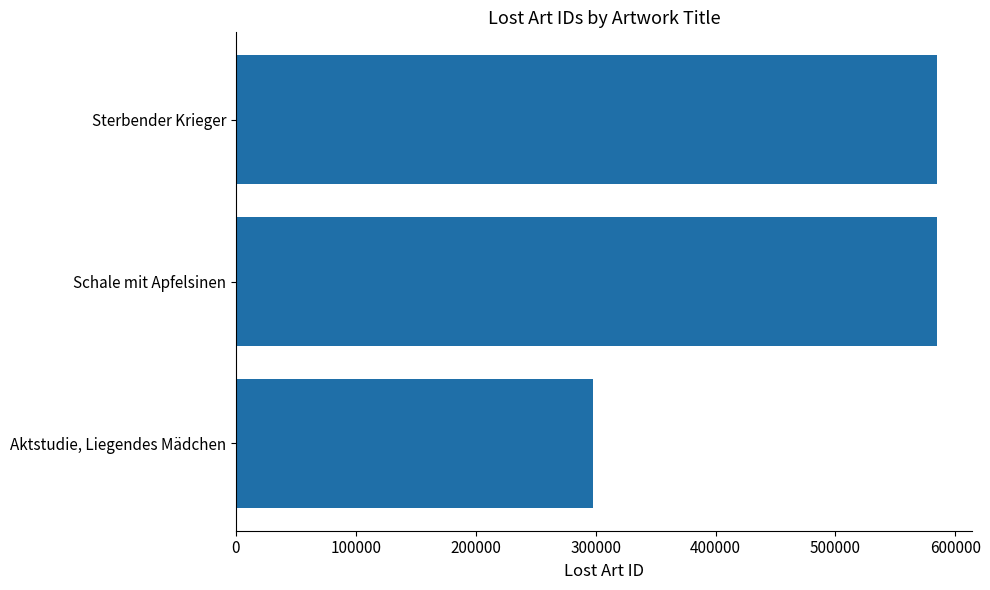

Are the bars horizontal?

Yes